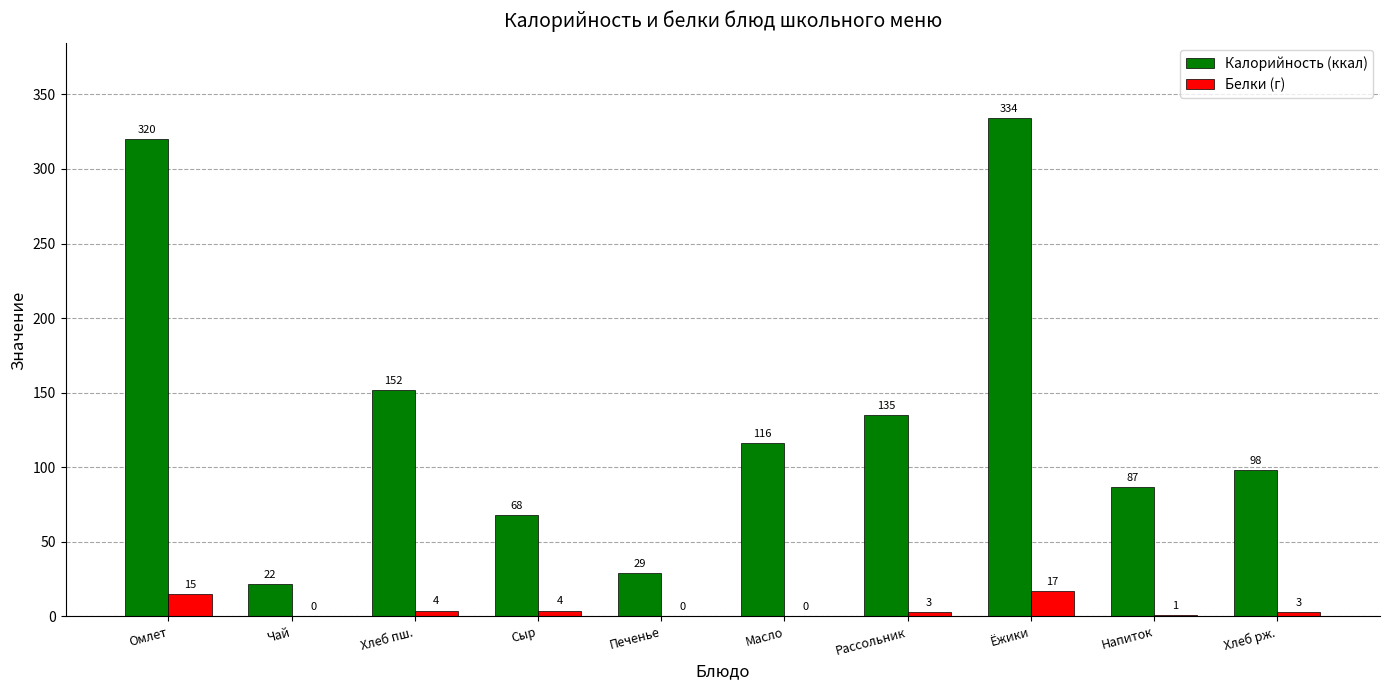

How many values in Белки (г) are above zero?

7